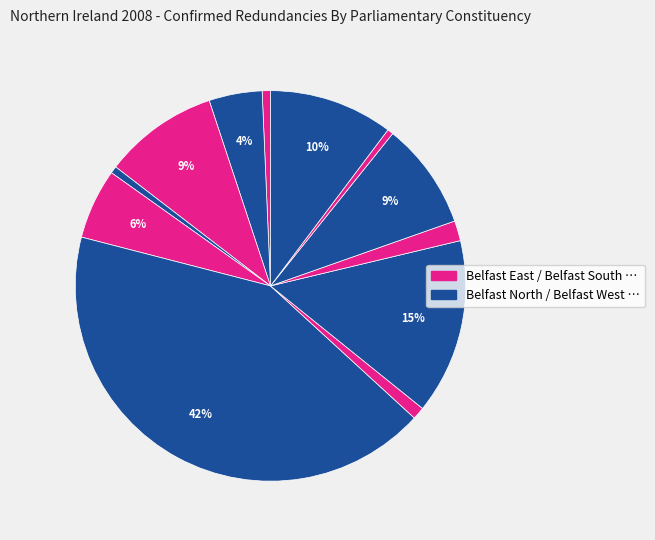

Does any single category account for the majority?

No